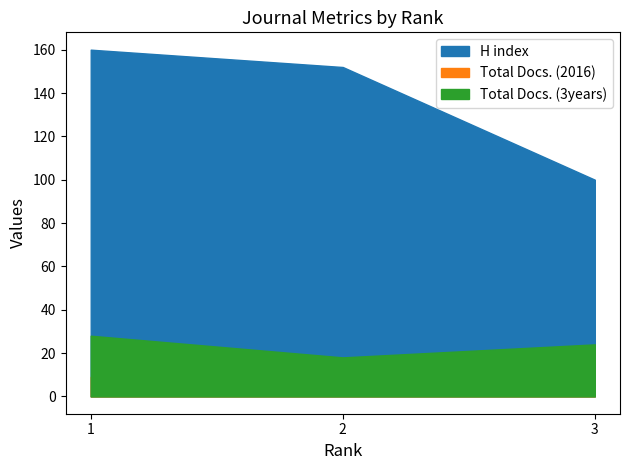

At how many categories does at least one series exceed 111?

2